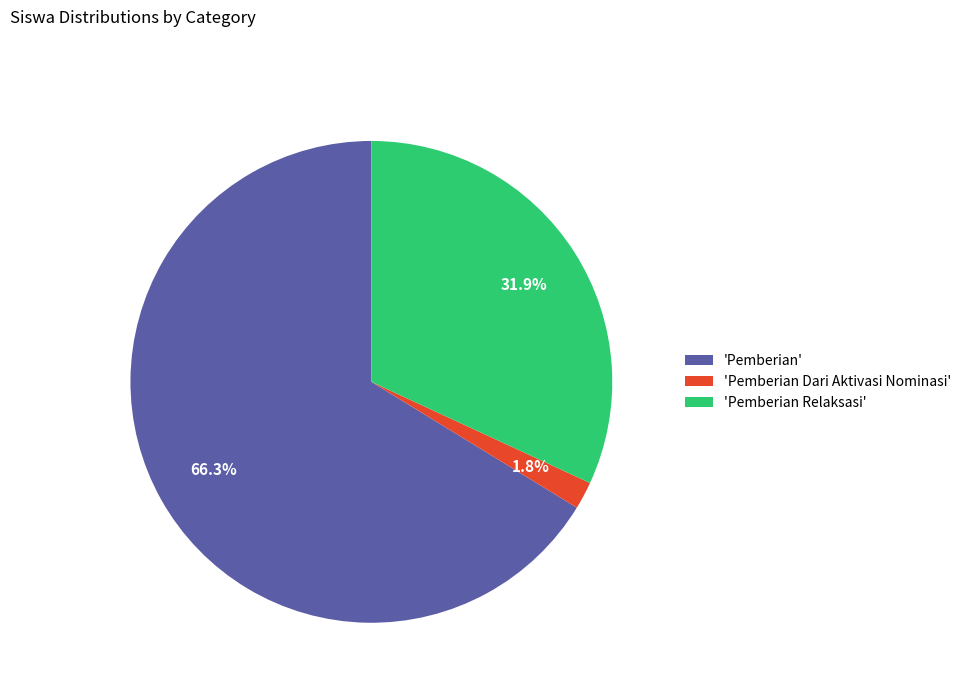

Which slice is the largest?

'Pemberian'